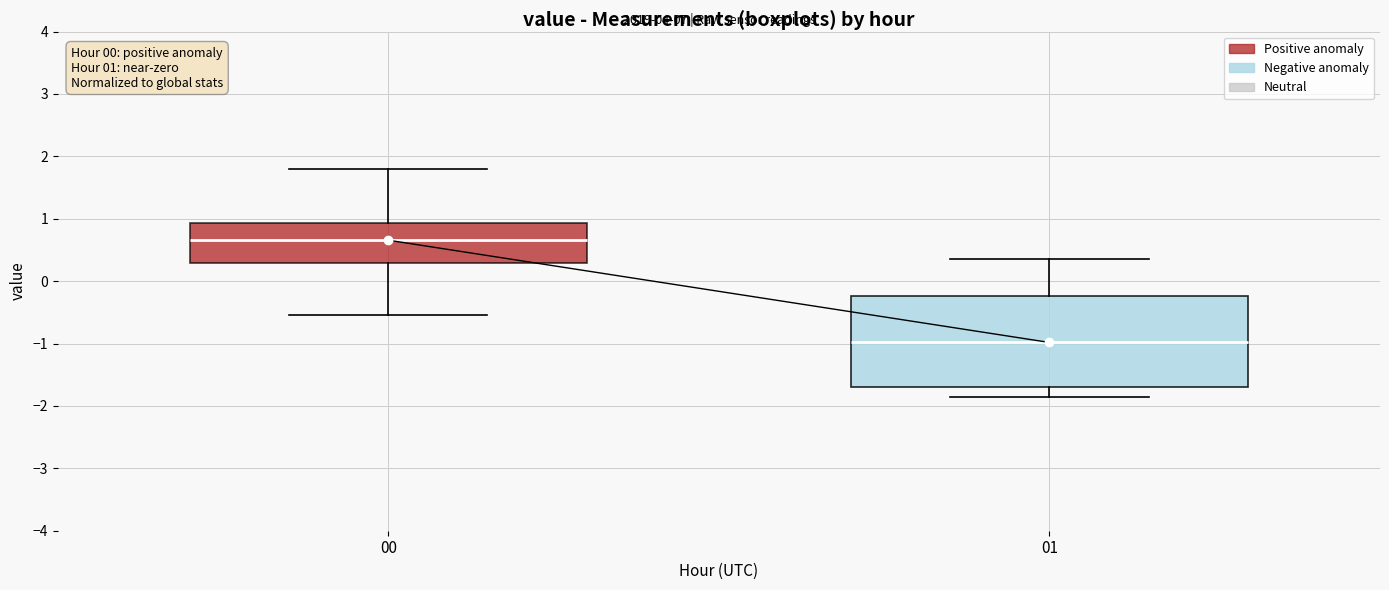

Which box has the highest median line?

00